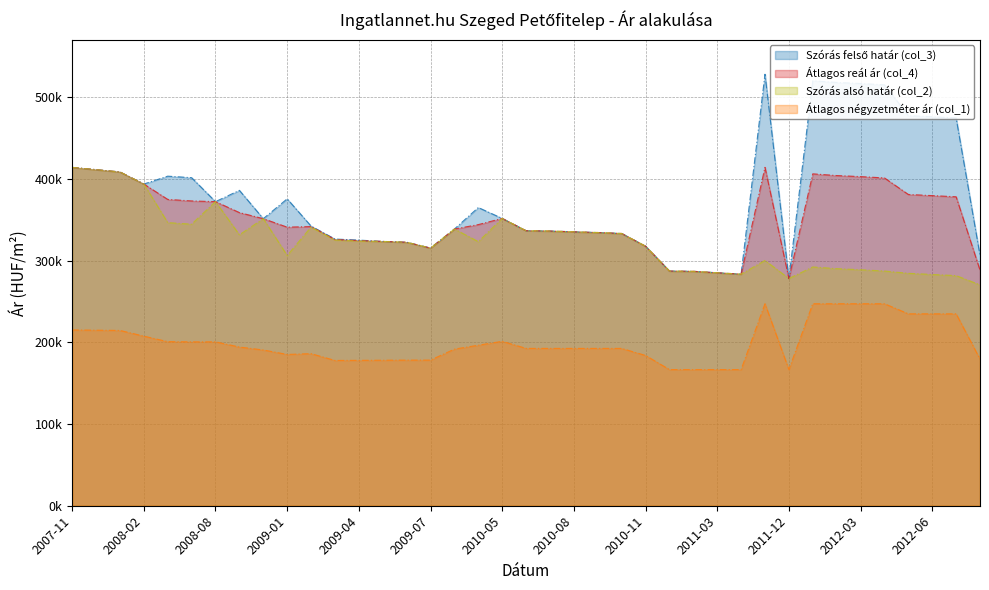

What is the sum of the Szórás felső határ (col_3) values at 2009-05 and 2008-08?

695748